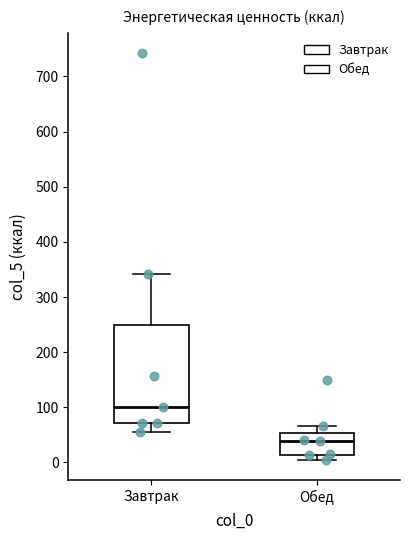

Reading left to right, transcribe this box plot: for each box, give where its median line is, the range the box spans, and where its two whiskers end, as read against the y-axis. The values are not printed on the chart, so give them approximately, as read against the axis.

Завтрак: median 100, box 70 to 250, whiskers 60 to 340
Обед: median 40, box 10 to 50, whiskers 10 (just below the box's lower edge) to 70